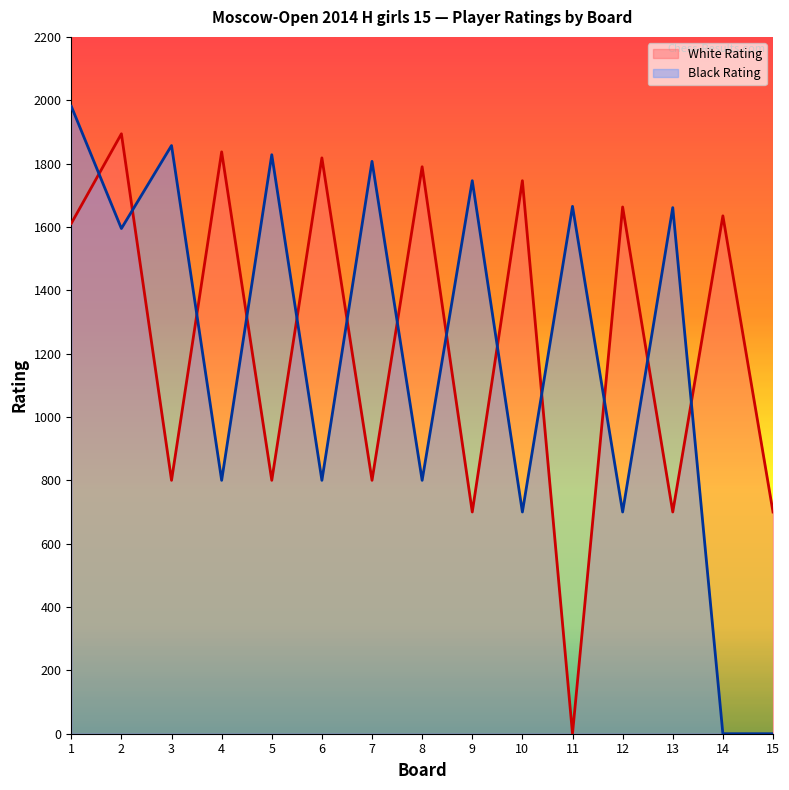

The value of White Rating at 4 is 1837. True or false?

True